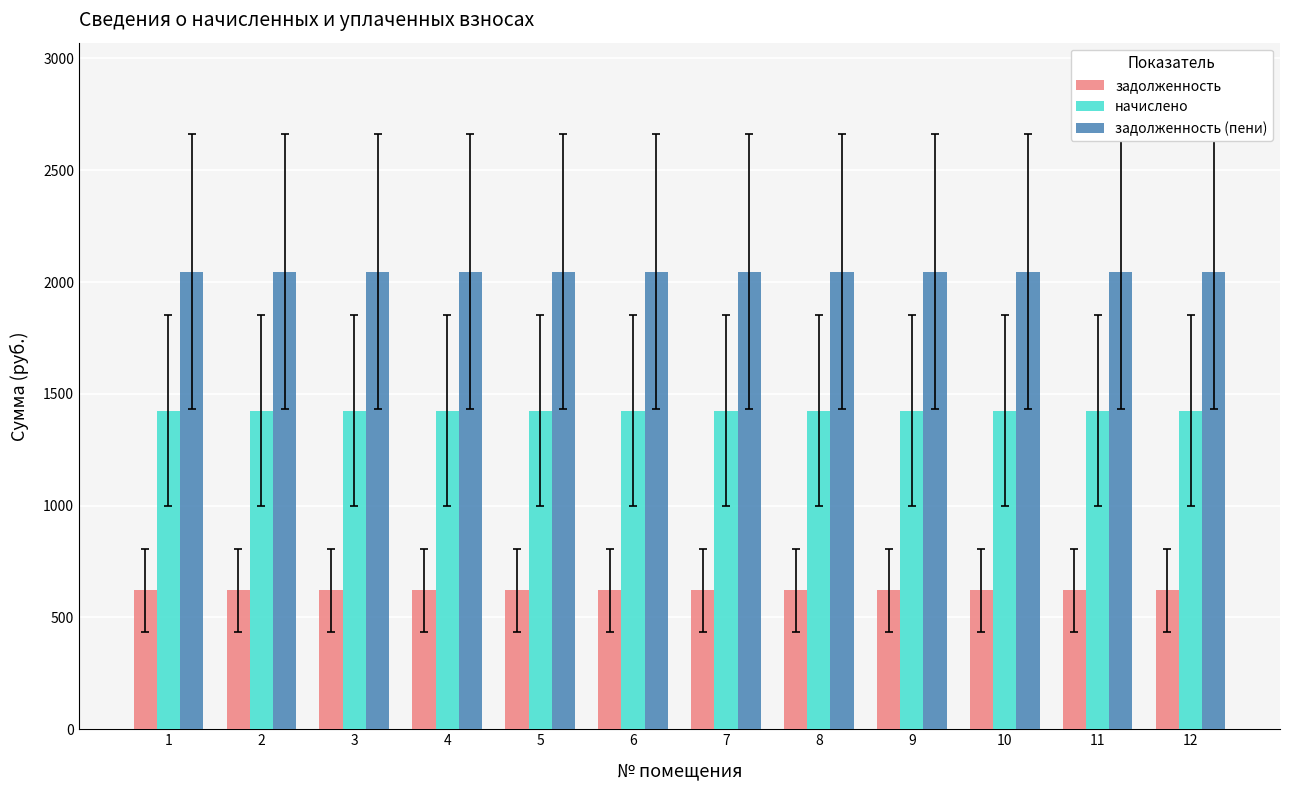

What is the sum of the начислено values at 12 and 10?

2851.0